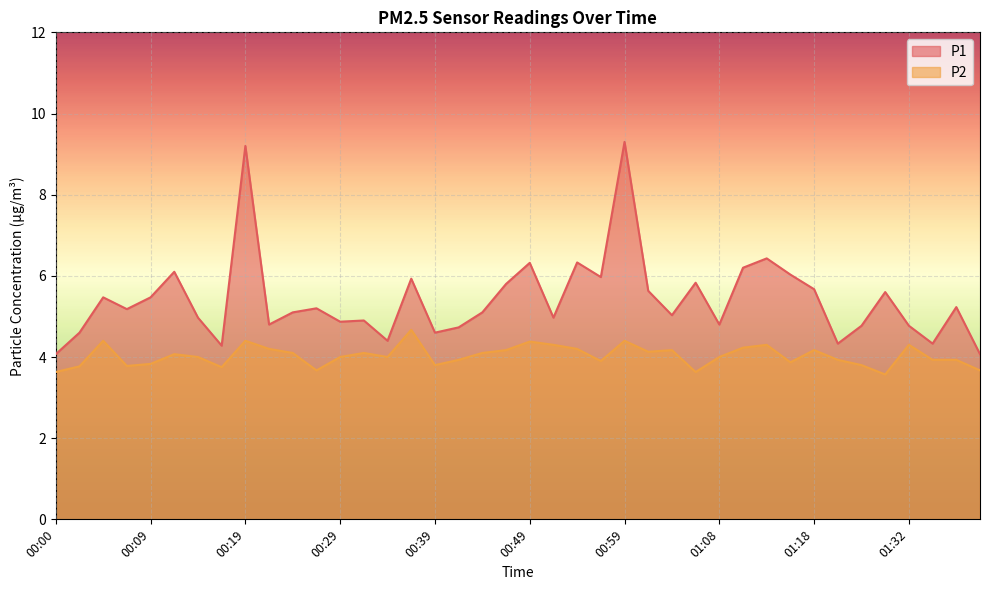

At which category does P2 reach its first local peak?

00:05